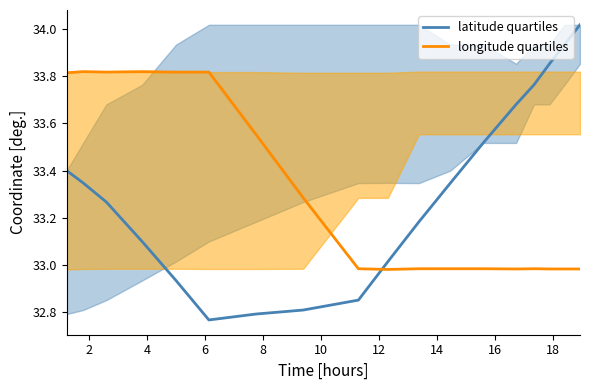

In longitude quartiles, how many points are higher than both neighbors (excluding endpoints)?

3